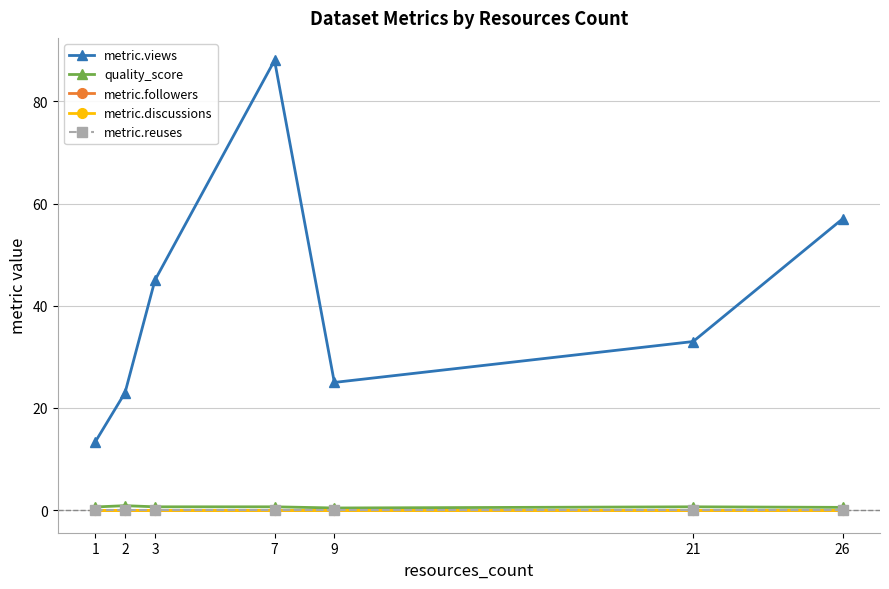

Does the chart have visible grid lines?

Yes